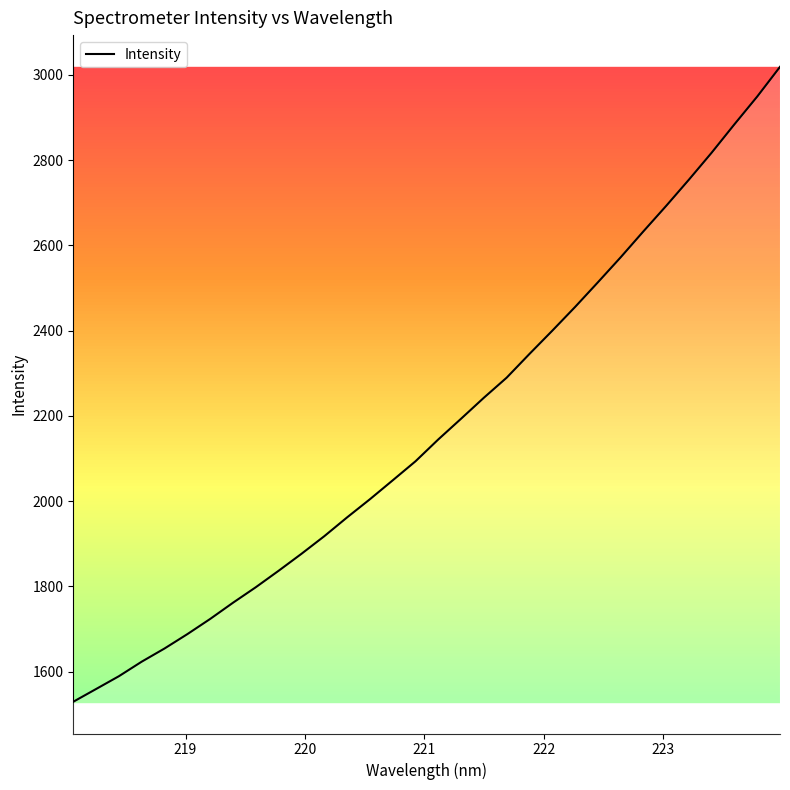

What is the maximum value shown in the chart?

3018.9